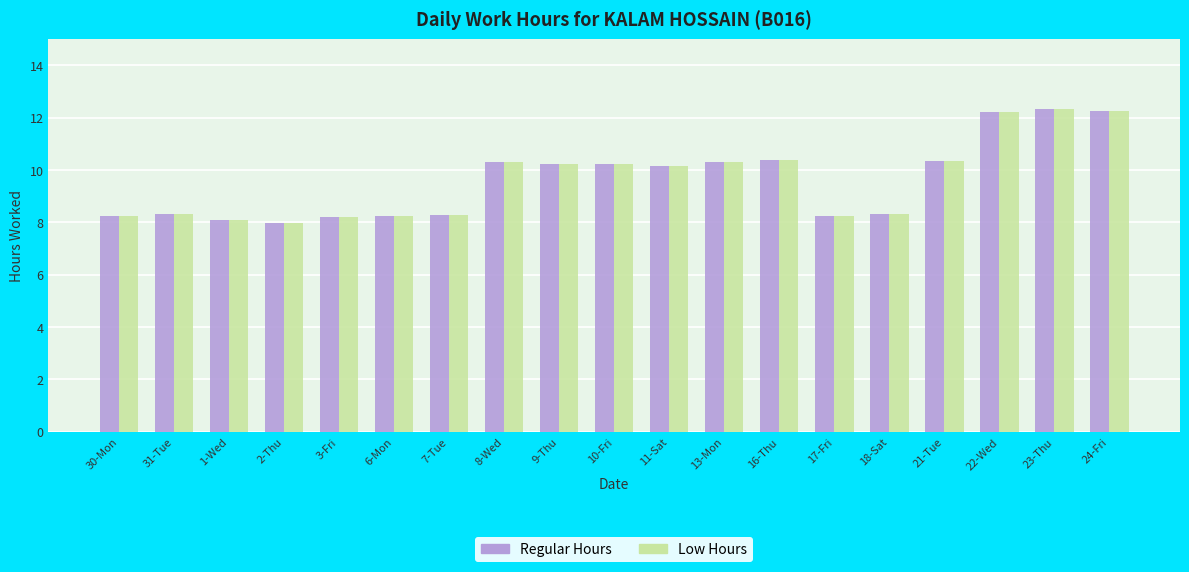

What is the label of the 15th bar from the left?

18-Sat